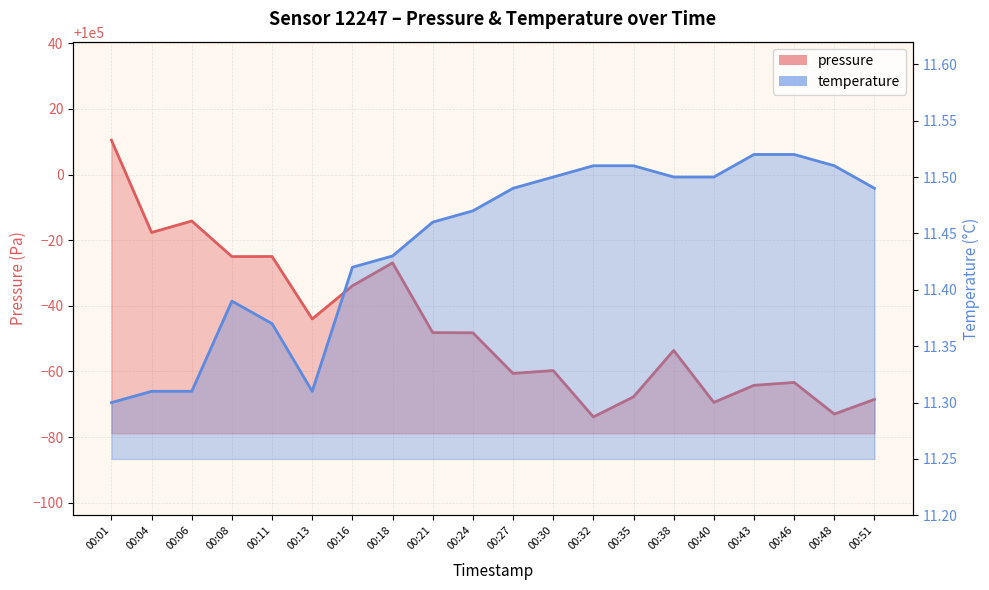

True or false: temperature and pressure cross at least once.

False